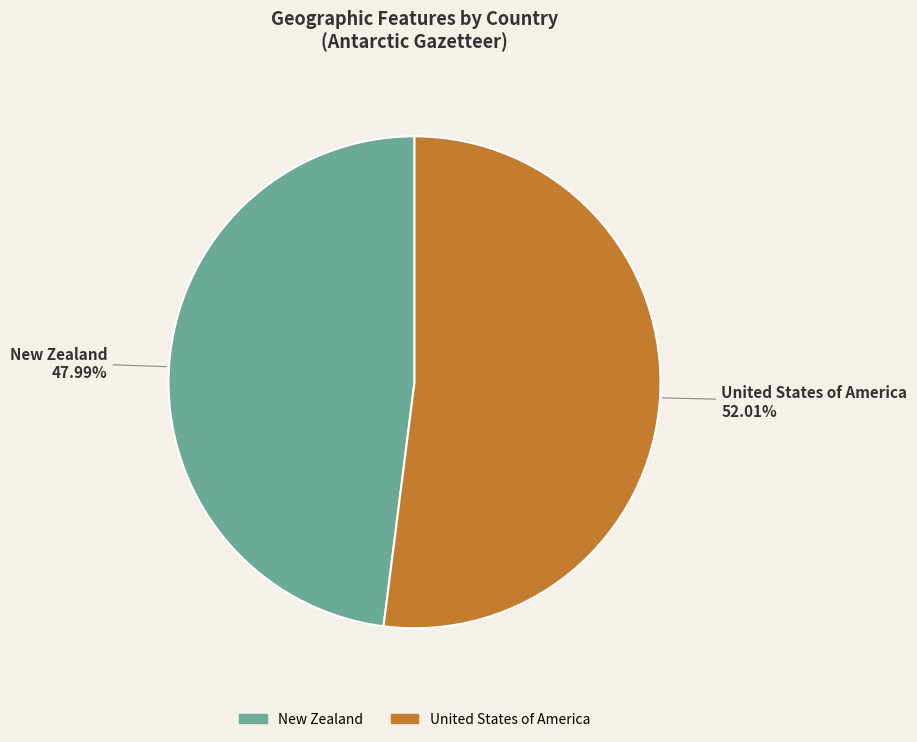

To the nearest percent, what is the combined percentage of New Zealand and United States of America?

100%